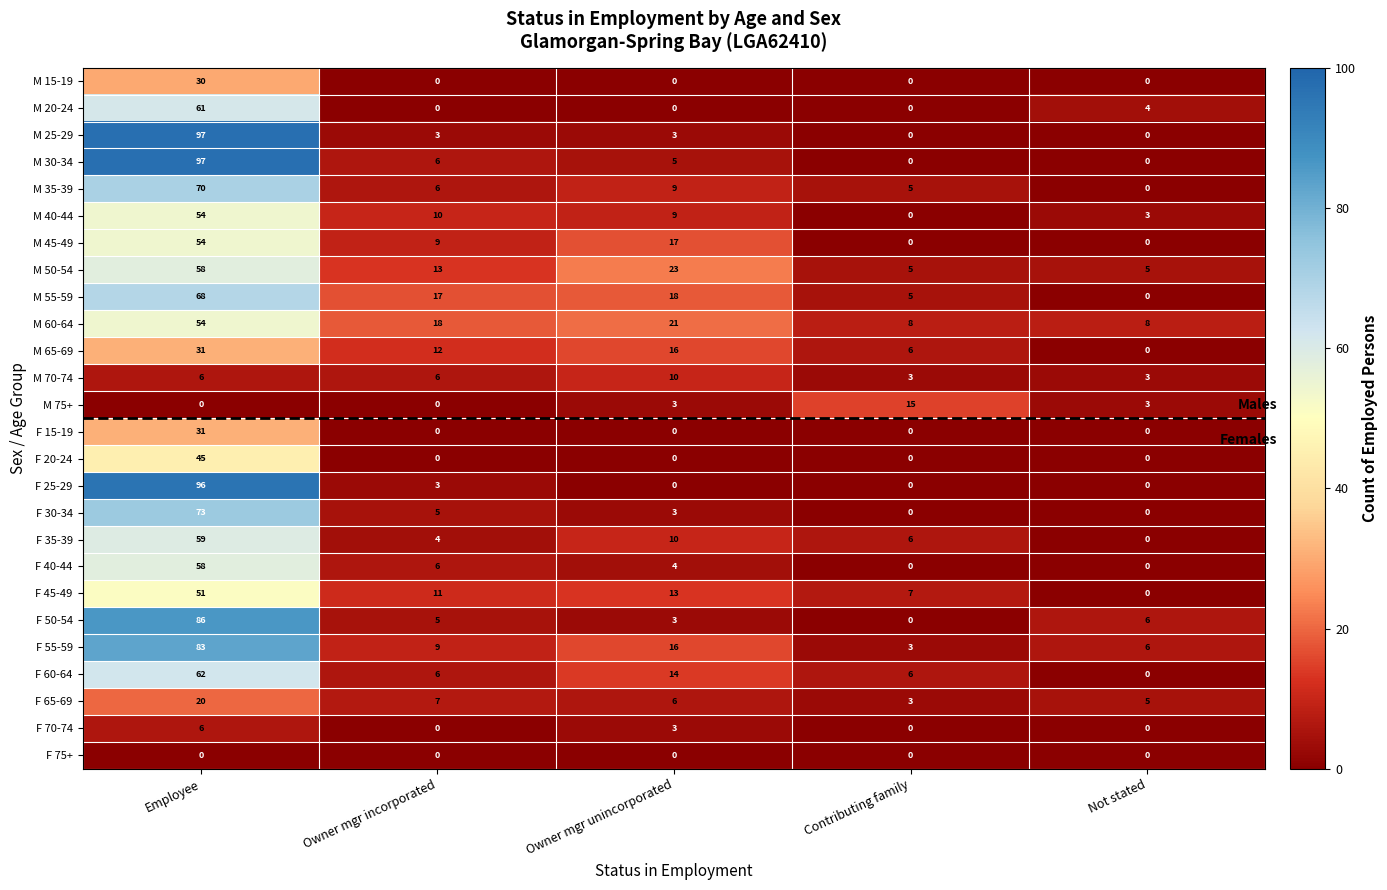

True or false: M 25-29 has a value of 97 at Employee.

True